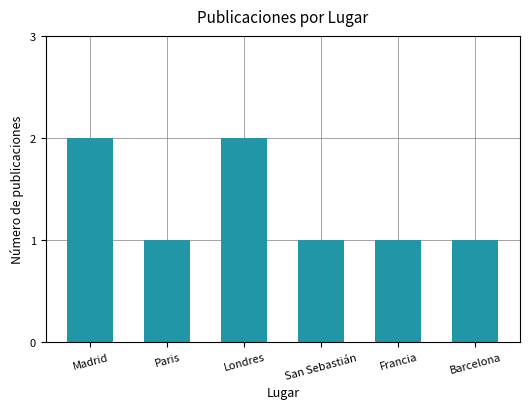

How many values are between 1 and 2?

6